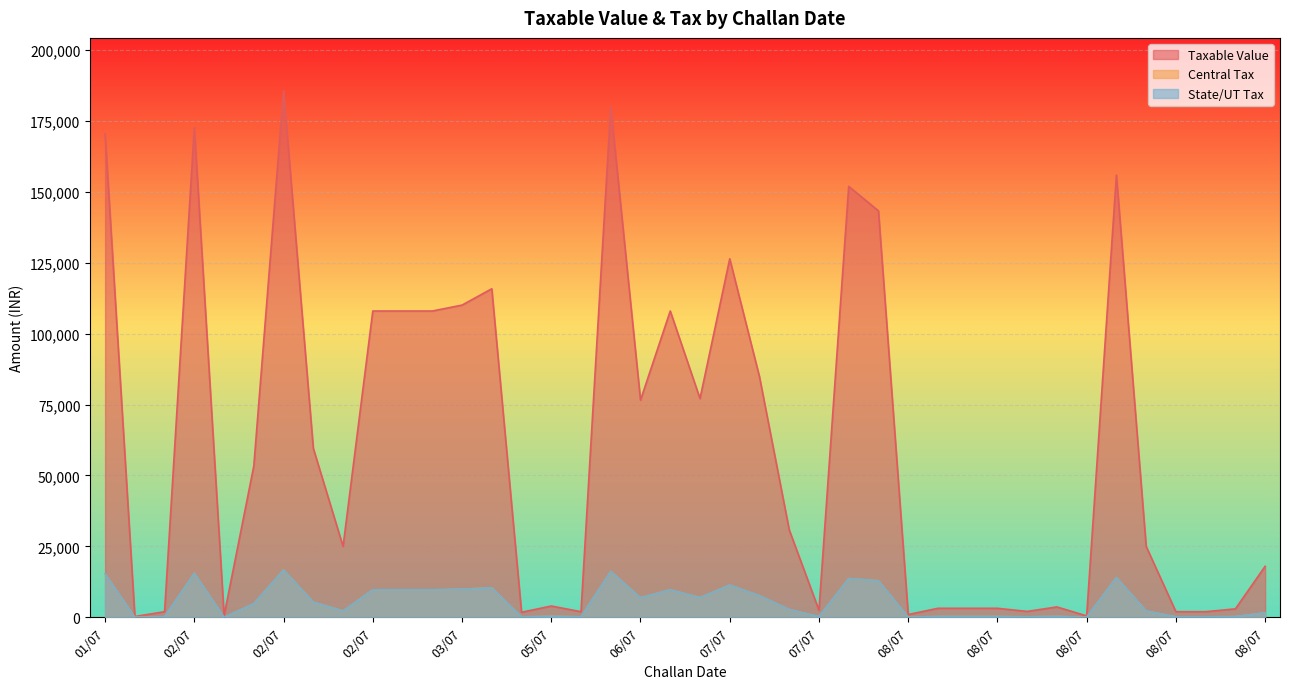

Does the chart display data point markers on the line(s)?

No